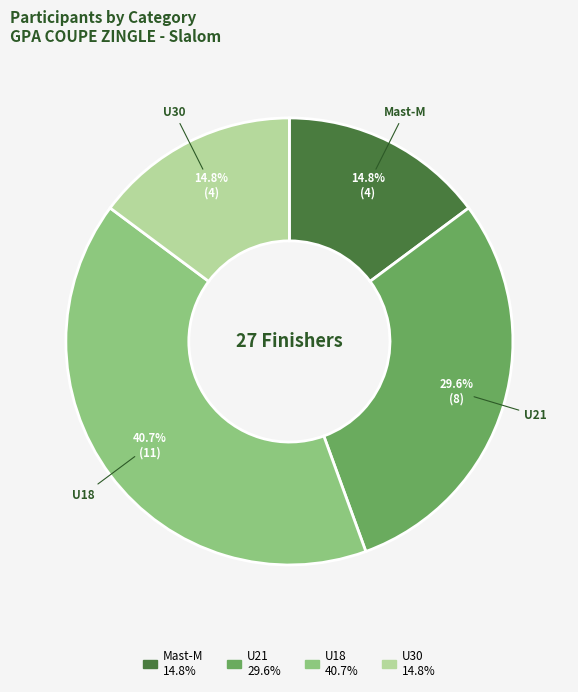

Which category has the biggest portion of the pie?

U18